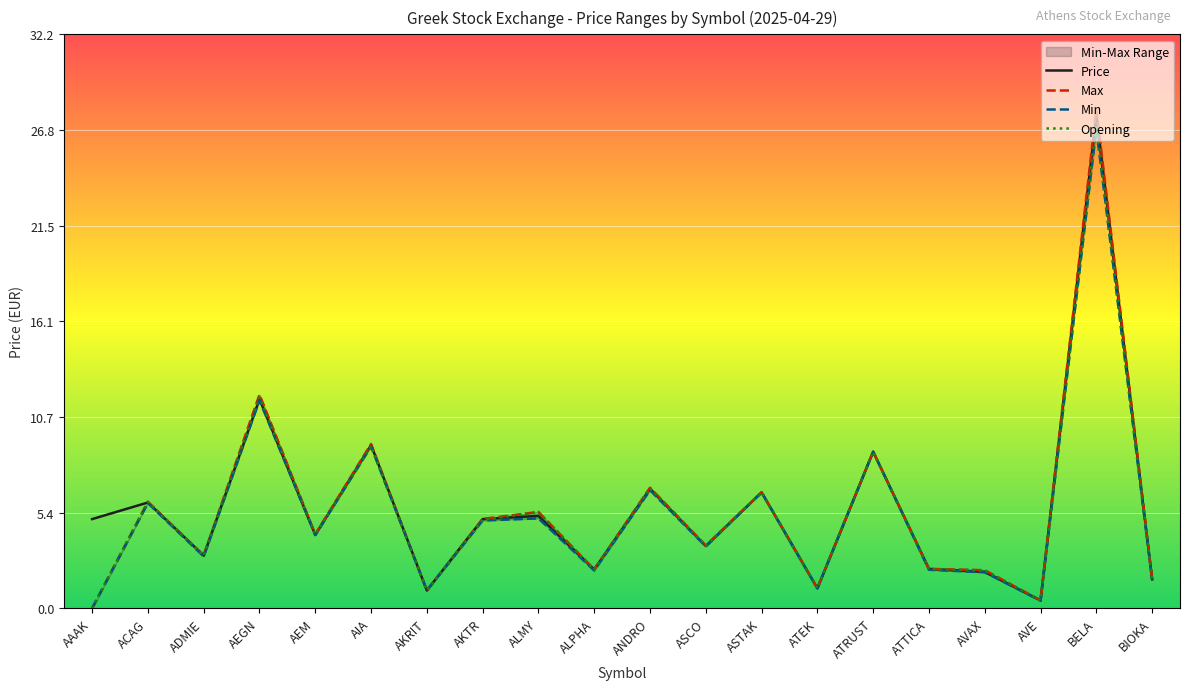

Does the chart display data point markers on the line(s)?

No